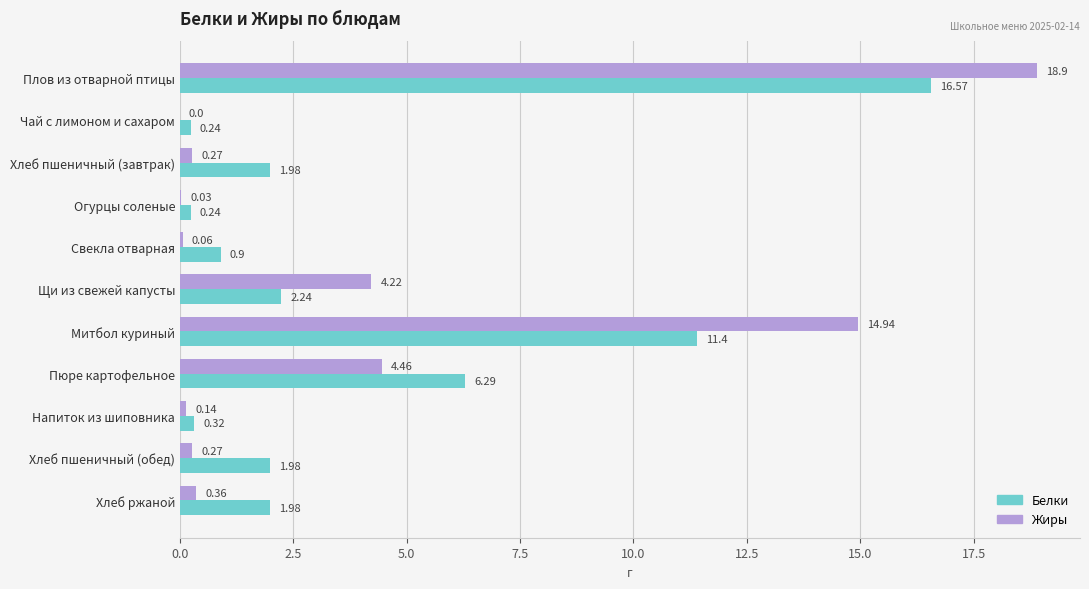

Between Свекла отварная and Митбол куриный, which series saw the biggest shift?

Жиры